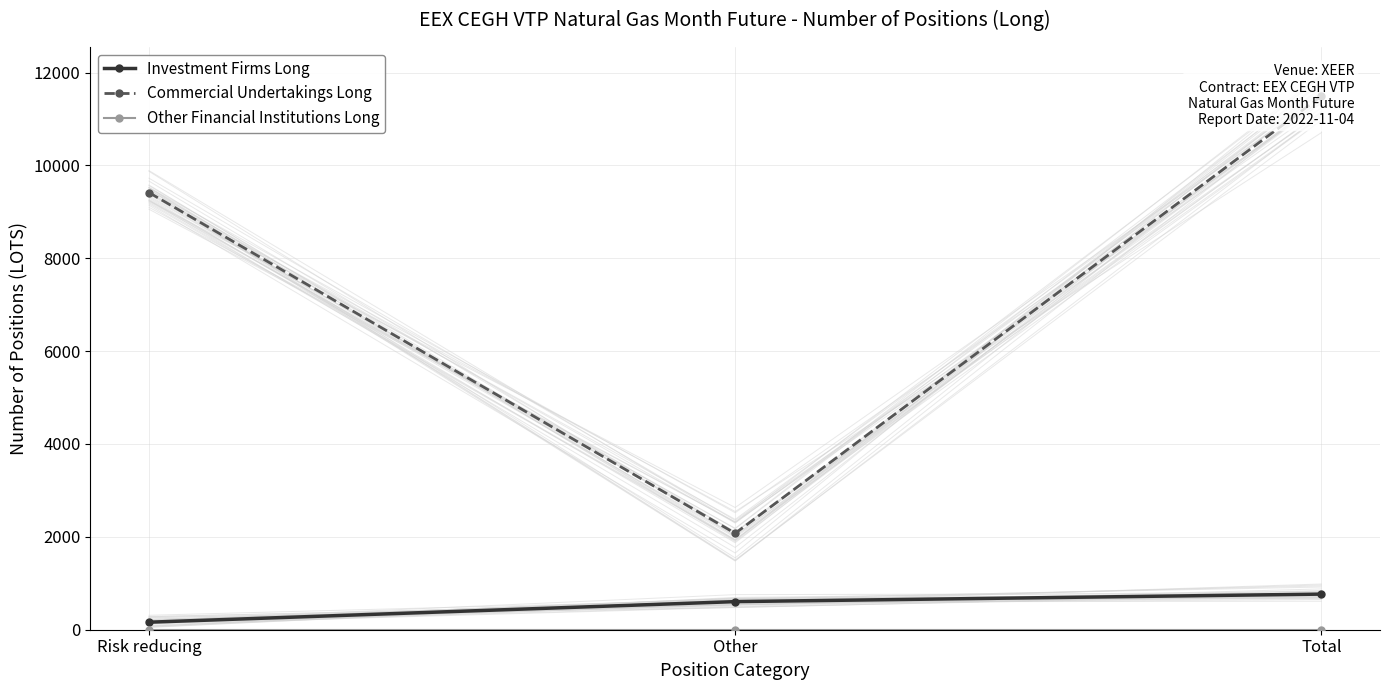

Reading left to right, list all the values displayed in this chart.

Investment Firms Long: 162	605	767
Commercial Undertakings Long: 9415	2076	11491
Other Financial Institutions Long: 0	0	0